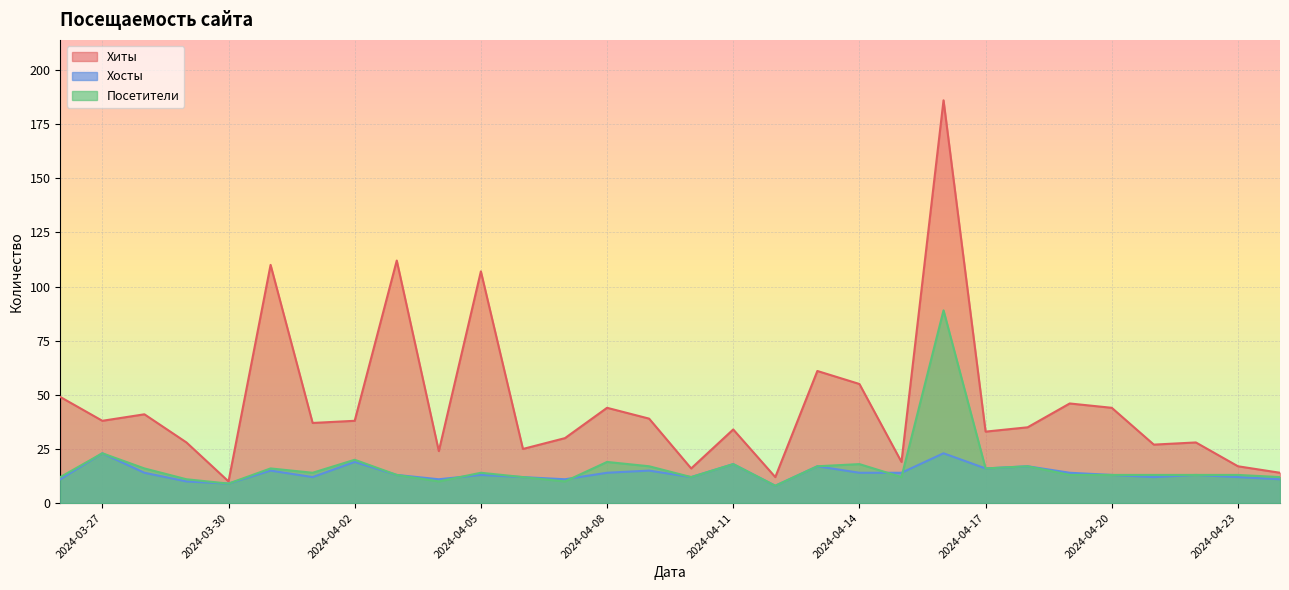

Where is the first local maximum for Хиты?

2024-03-28